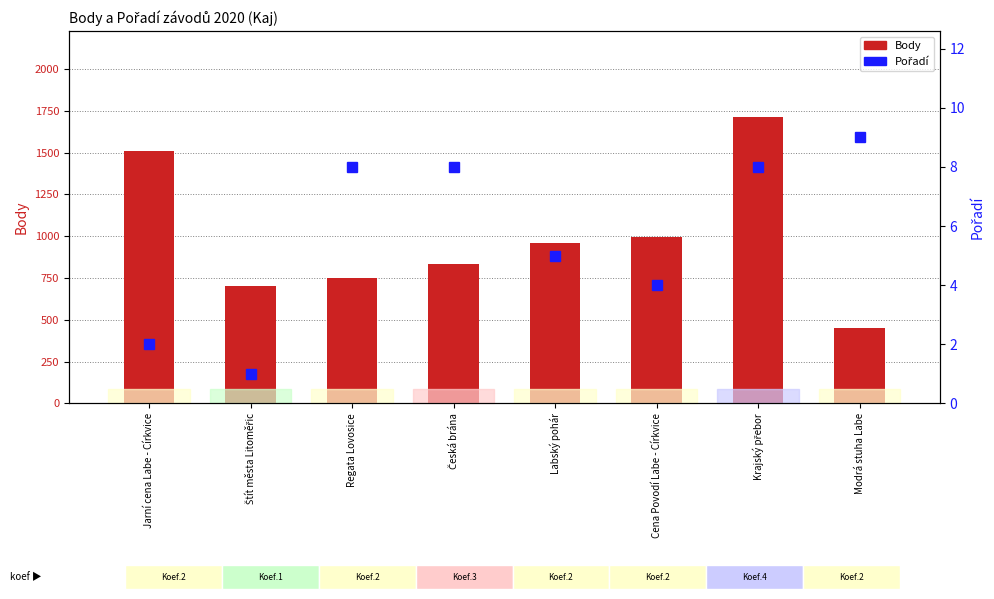

What are all the series names shown in the legend?

Body, Pořadí